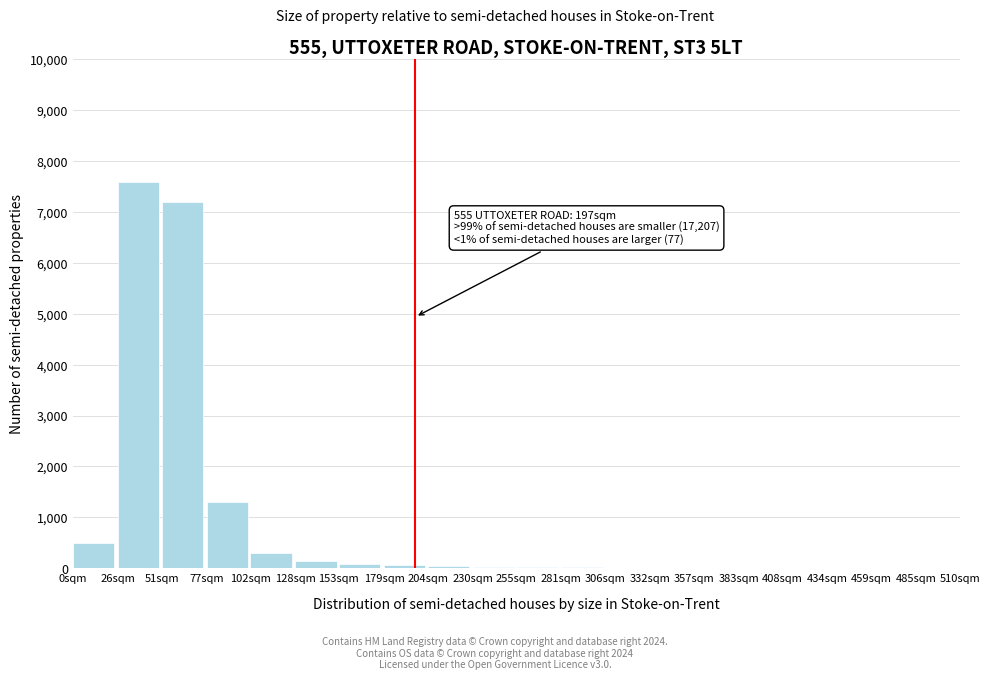

Is it true that the value at 77sqm is 1955?

False